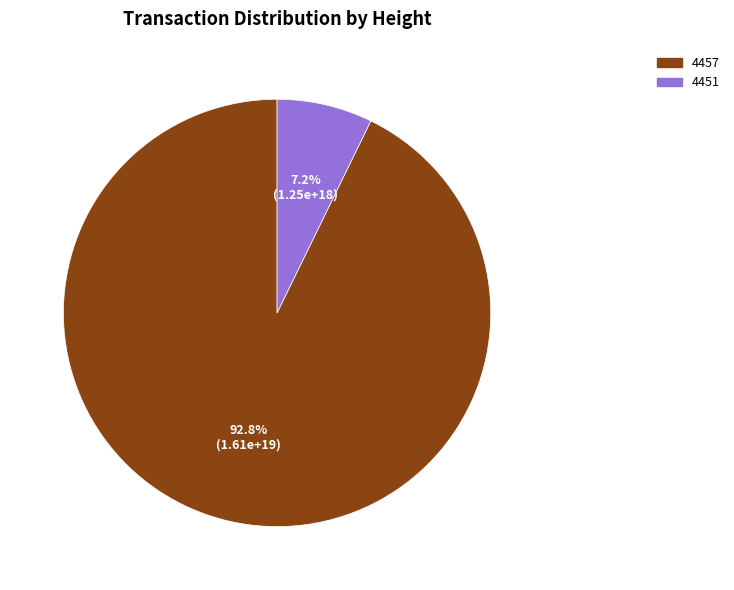

How many slices are in this pie chart?

2